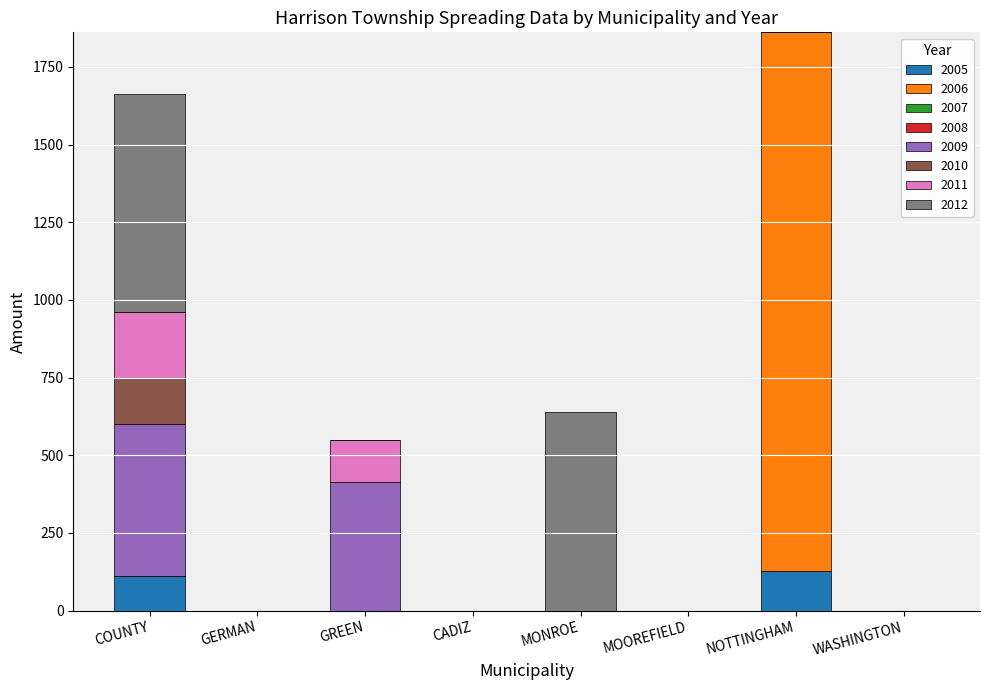

The 2005 series shows 0 at WASHINGTON. True or false?

True